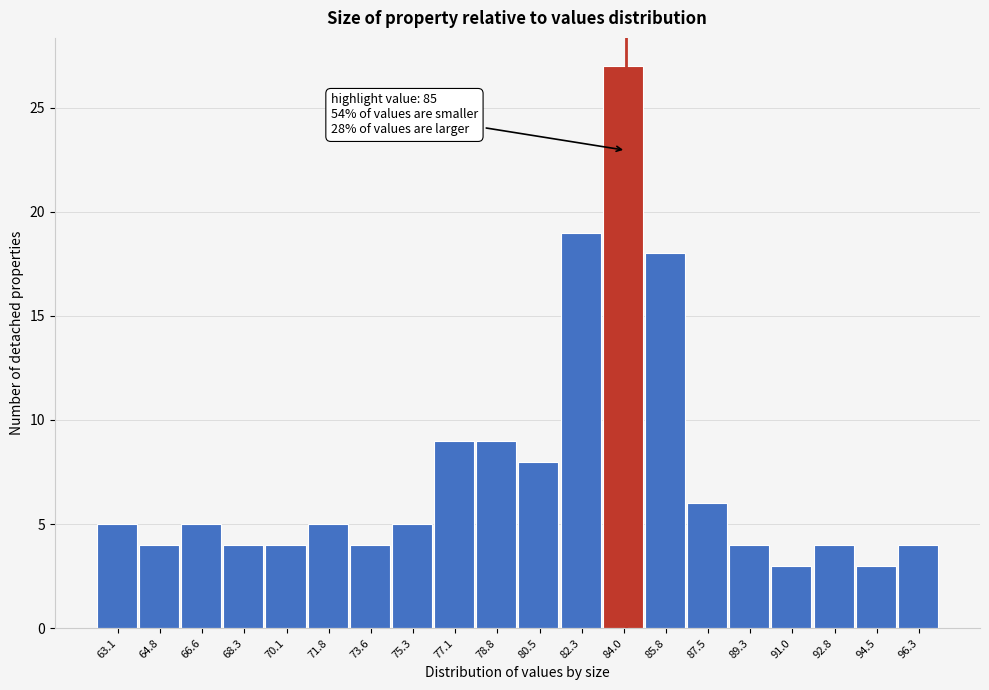

Reading right to left, transcribe all the data shown in this chart.

96.3=4	94.5=3	92.8=4	91.0=3	89.3=4	87.5=6	85.8=18	84.0=27	82.3=19	80.5=8	78.8=9	77.1=9	75.3=5	73.6=4	71.8=5	70.1=4	68.3=4	66.6=5	64.8=4	63.1=5